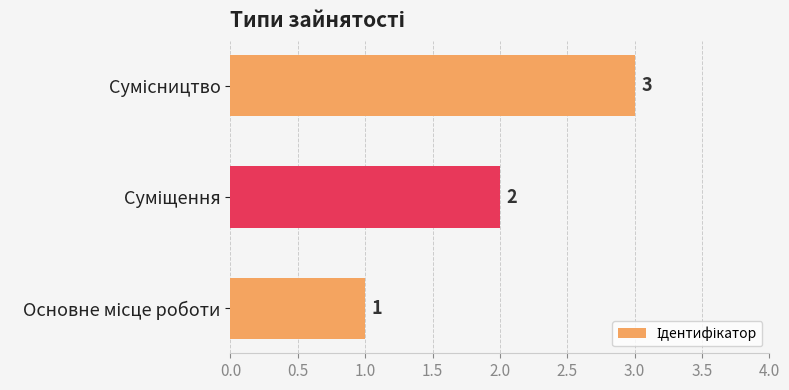

What is the greatest value displayed?

3